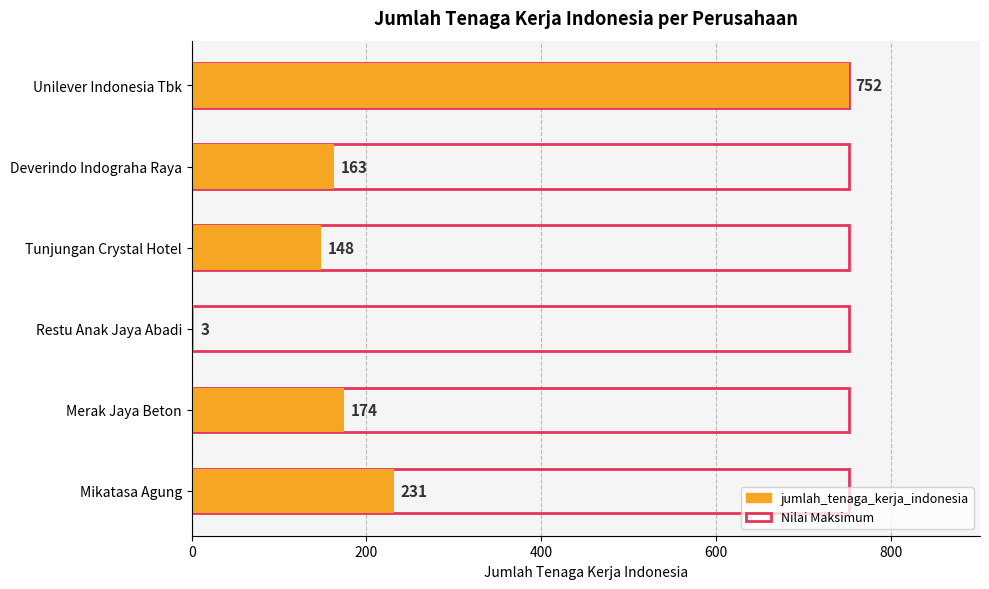

What is the minimum value shown in the chart?

3